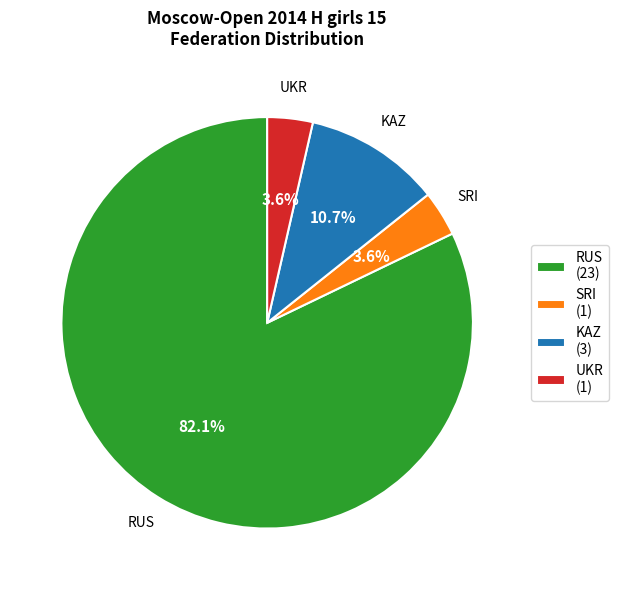

To the nearest percent, what is the difference between the SRI and KAZ slice percentages?

7%